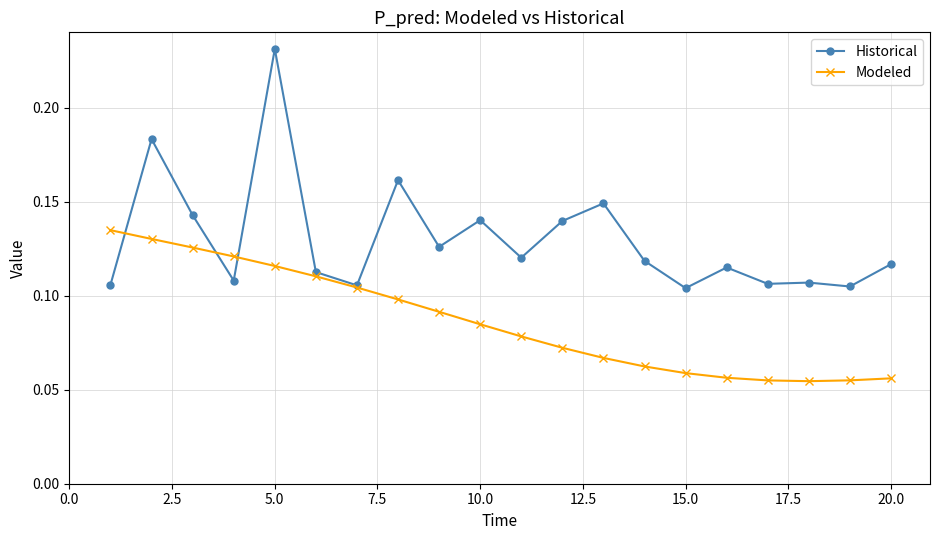

Which series has the largest total across all categories?

Historical